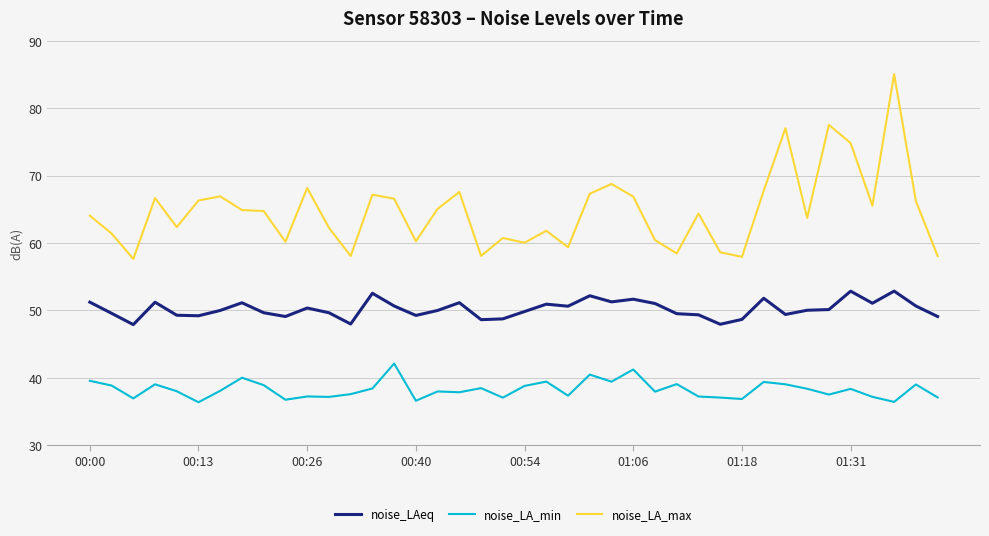

Which series has the largest range (max minus min)?

noise_LA_max